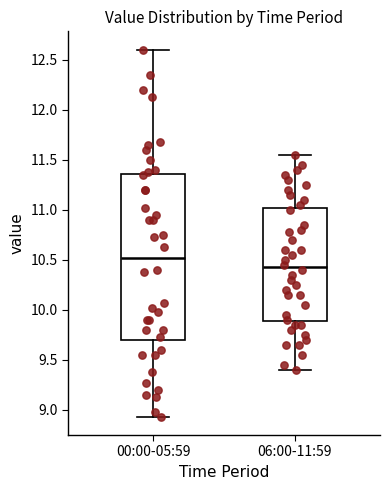

Where does the upper whisker of the box for 06:00-11:59 end on the y-axis? The values are not printed on the chart, so give them approximately, as read against the axis.

11.55